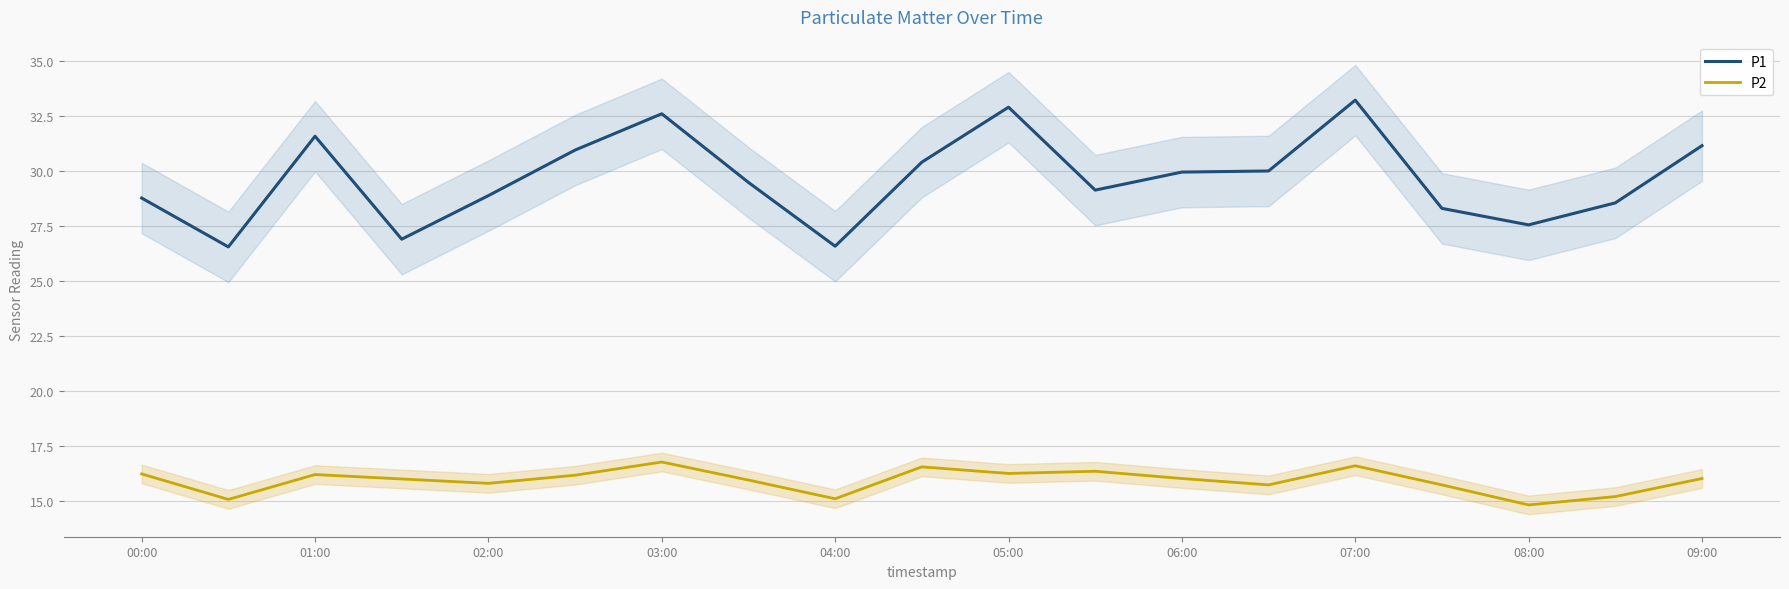

True or false: P1 and P2 intersect in this chart.

False